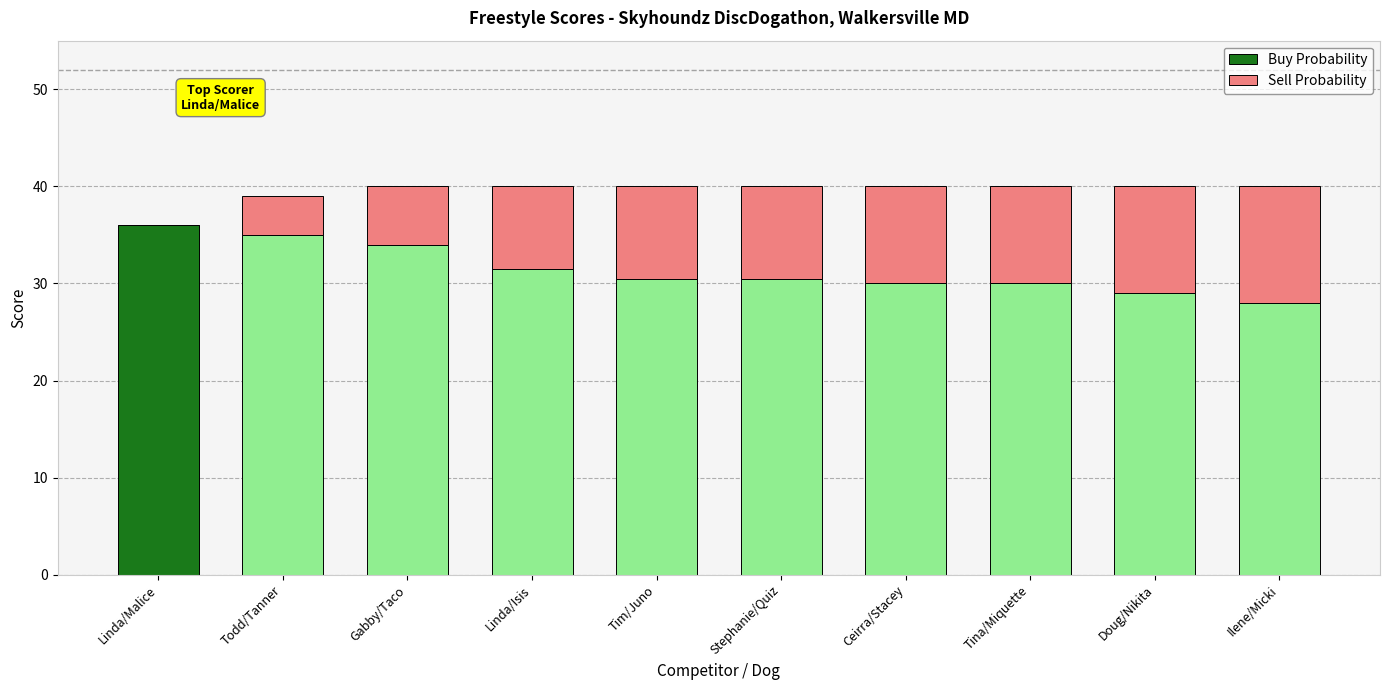

How many categories are shown in the chart?

10